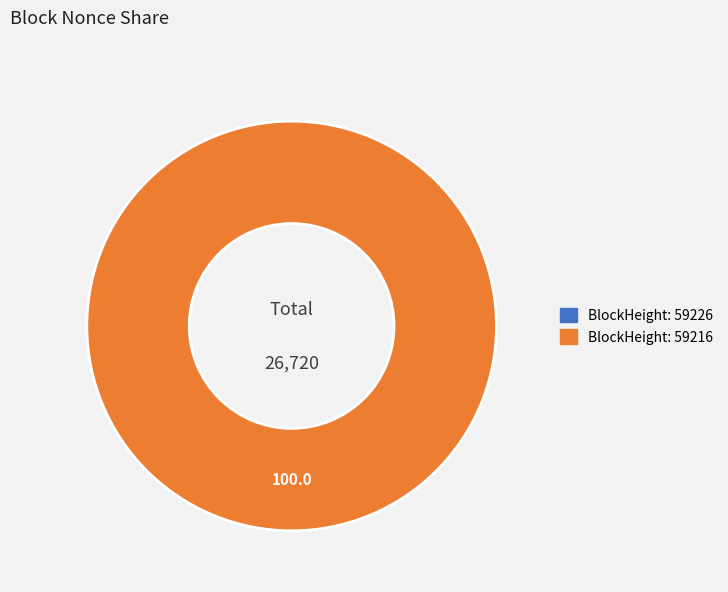

Is there any slice that represents more than half of the pie?

Yes